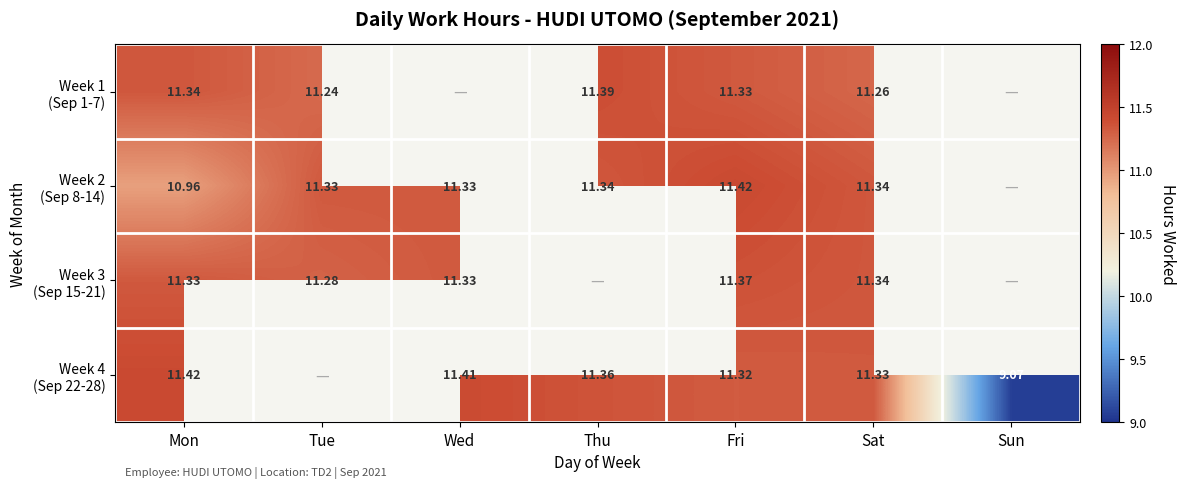

What is the spread (max minus min) of values at Sat?

0.1